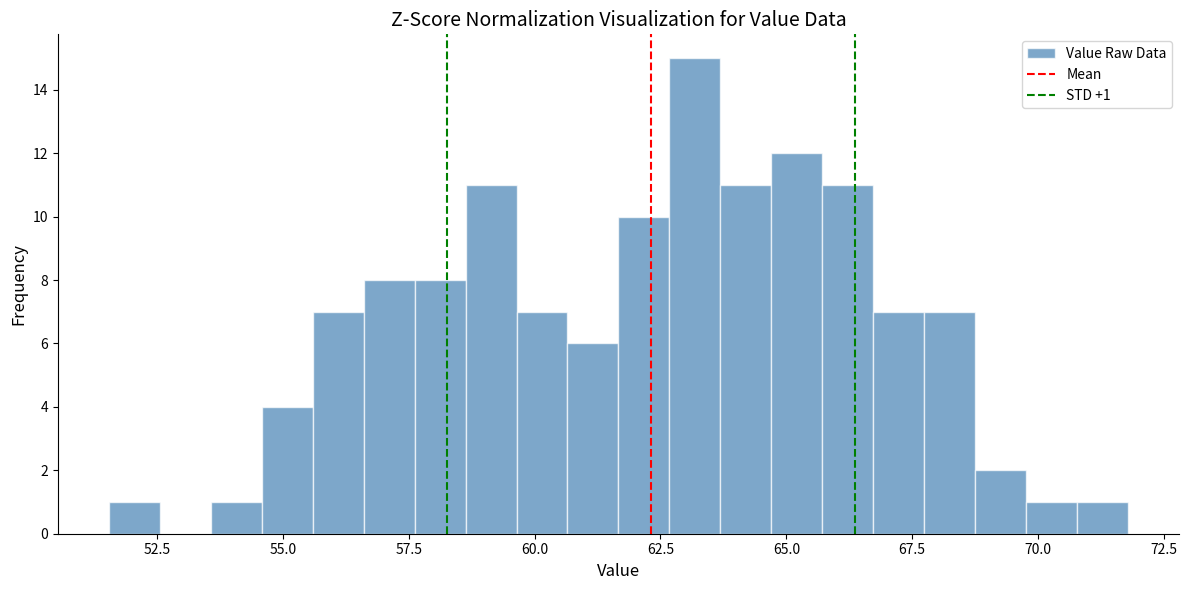

Read against the x-axis, roughly where is the centre of the tallest bar?

63.0